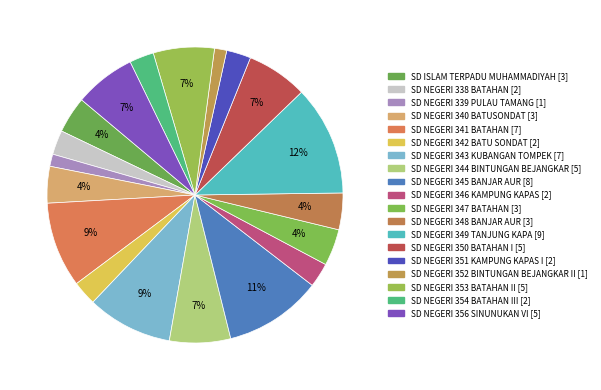

What is the ratio of the value at SD NEGERI 347 BATAHAN to the value at SD NEGERI 349 TANJUNG KAPA?

0.3